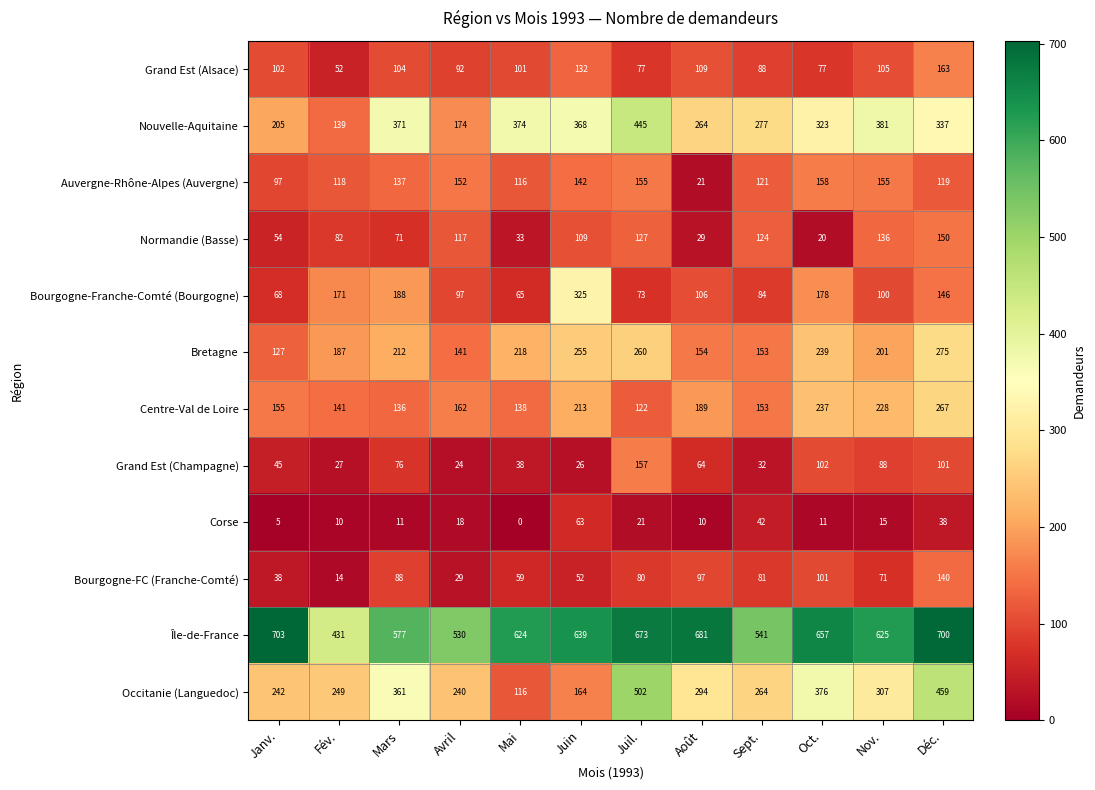

Which series has the largest total across all categories?

Île-de-France